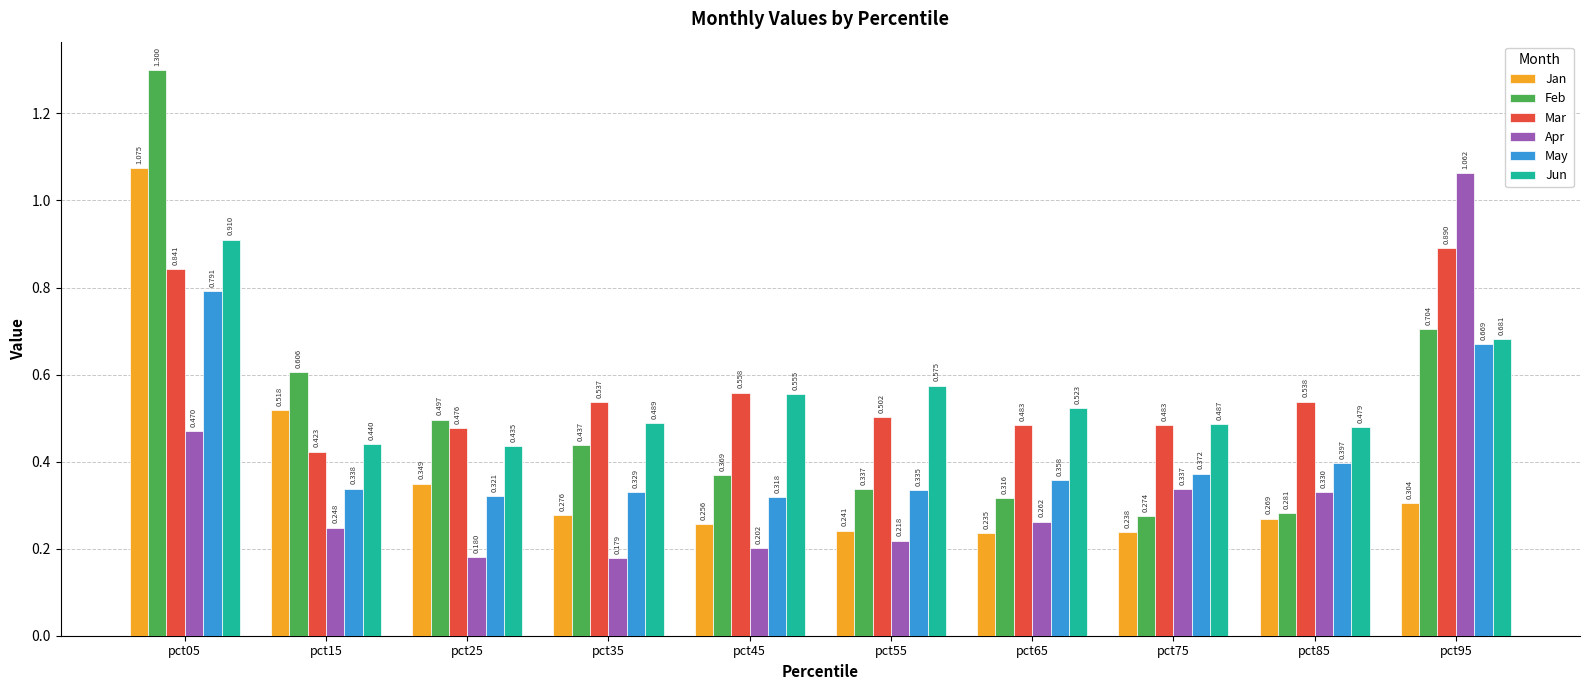

Which series has the largest total across all categories?

Mar